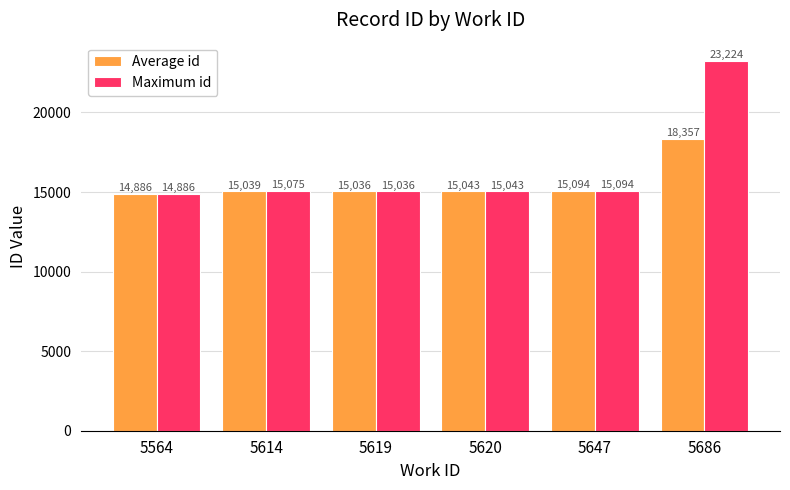

Which series has the largest total across all categories?

Maximum id